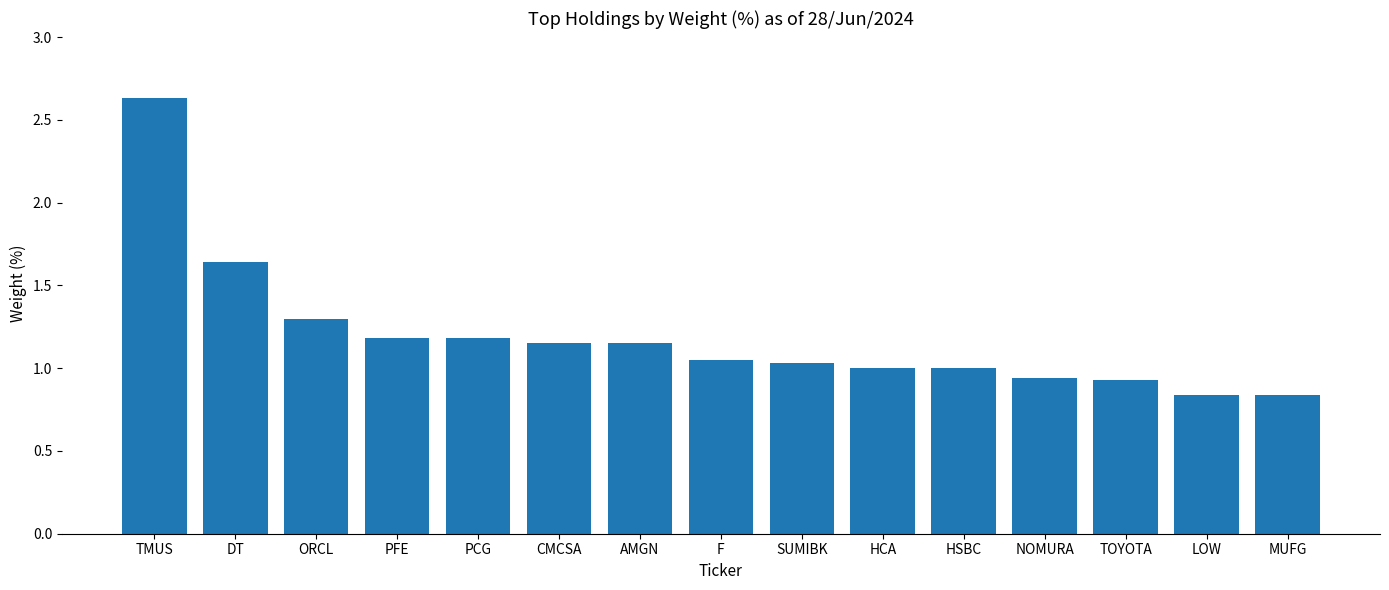

What value does the data have at HSBC?

1.0